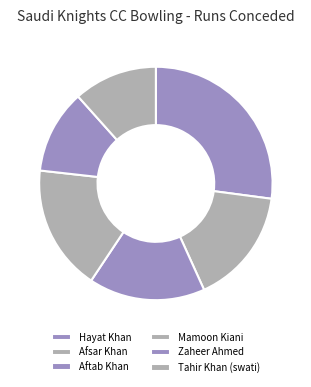

To the nearest percent, what is the average slice percentage?

17%